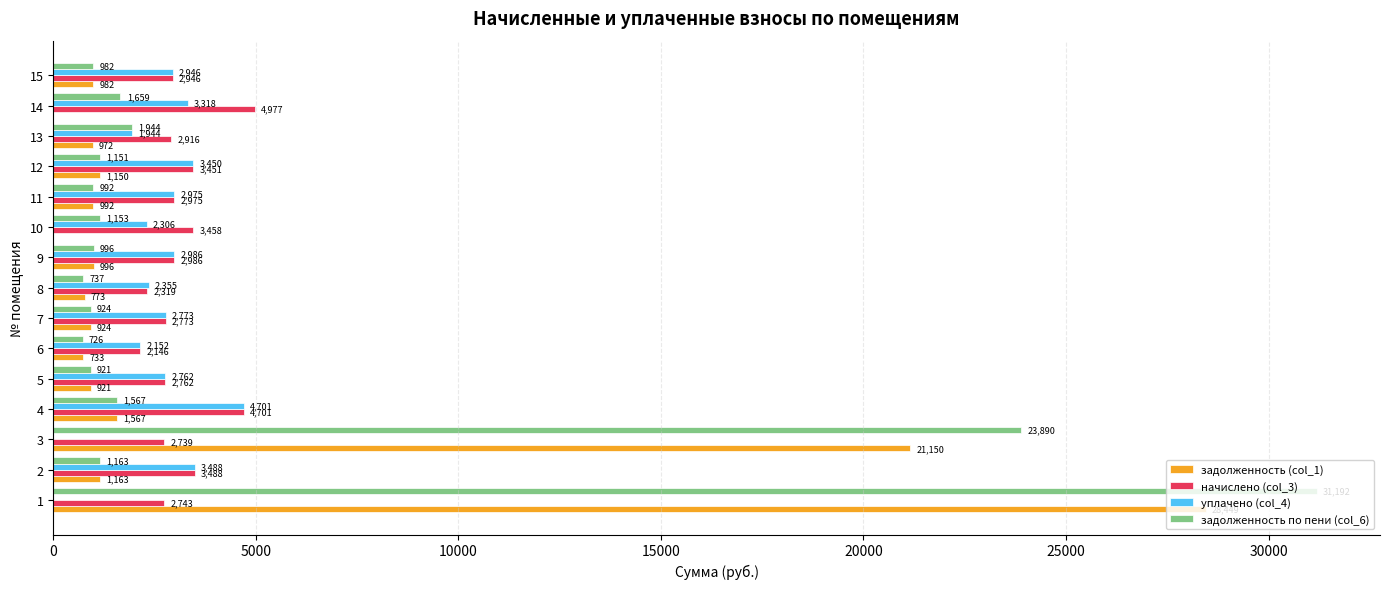

Is it true that задолженность по пени (col_6) equals 23889.7 at 3?

True